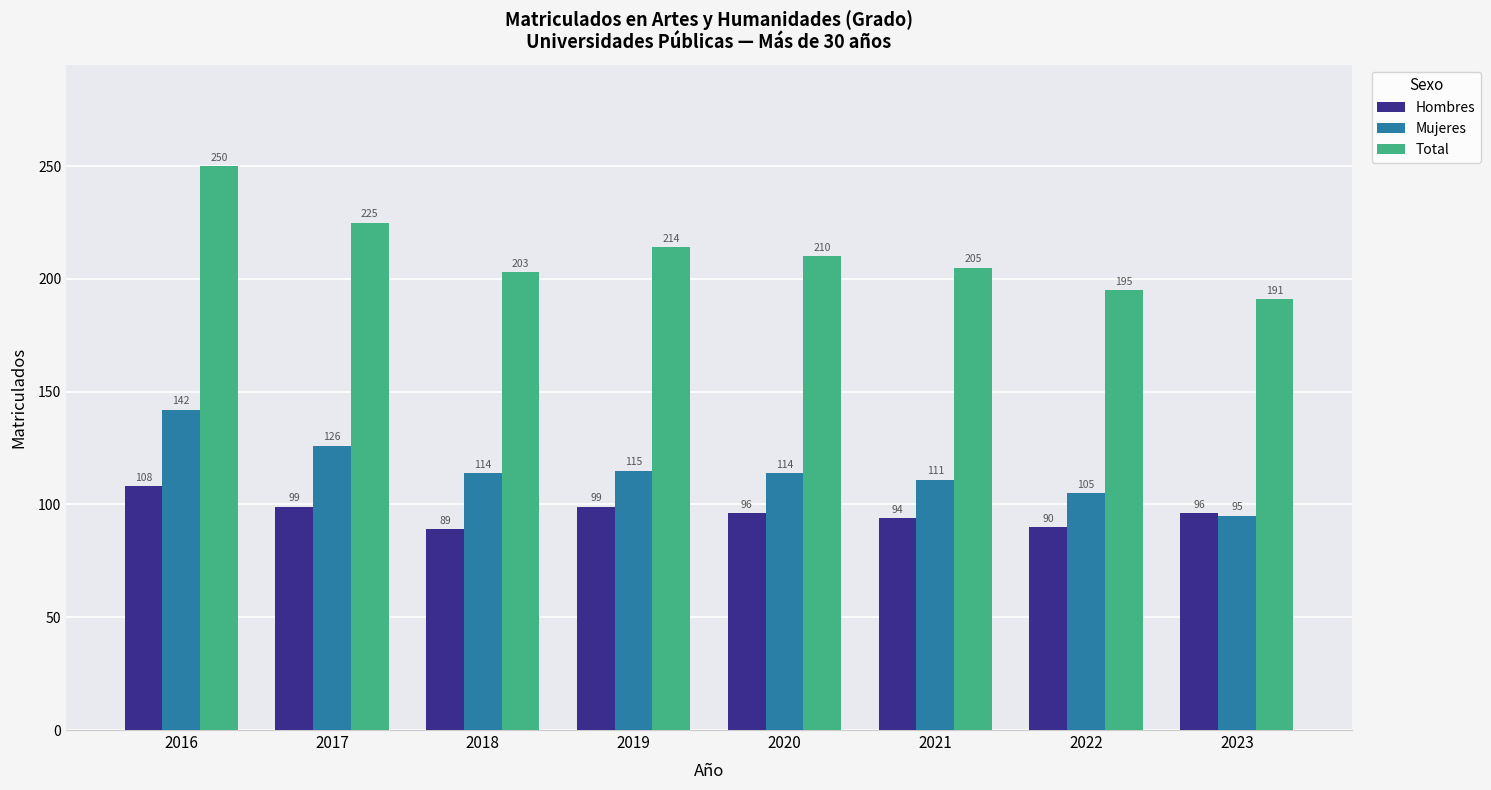

What is the lowest value of the Mujeres series?

95